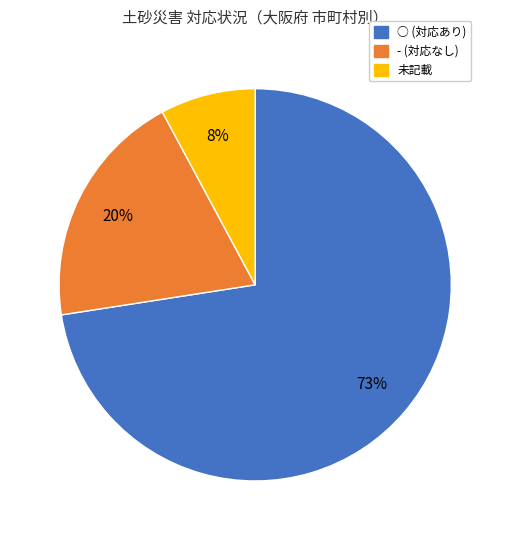

Rank the categories by value from lowest to highest.

未記載, - (対応なし), ○ (対応あり)